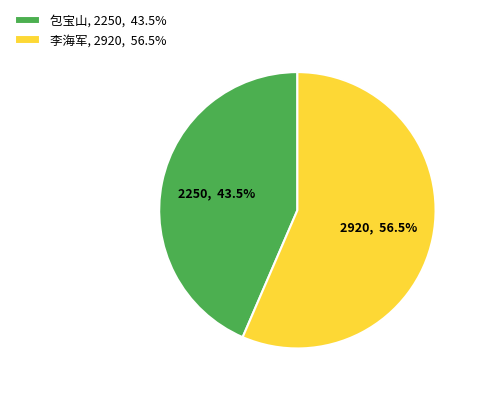

How many segments does this pie chart have?

2